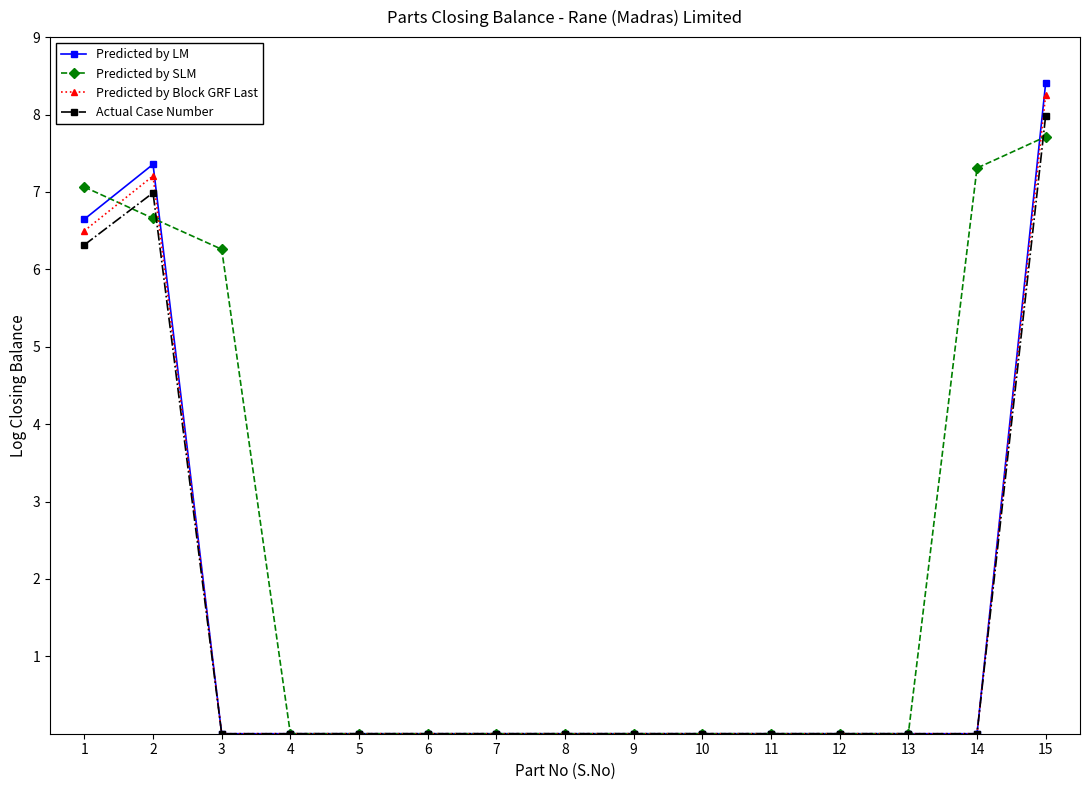

Which series has the largest range (max minus min)?

Predicted by LM